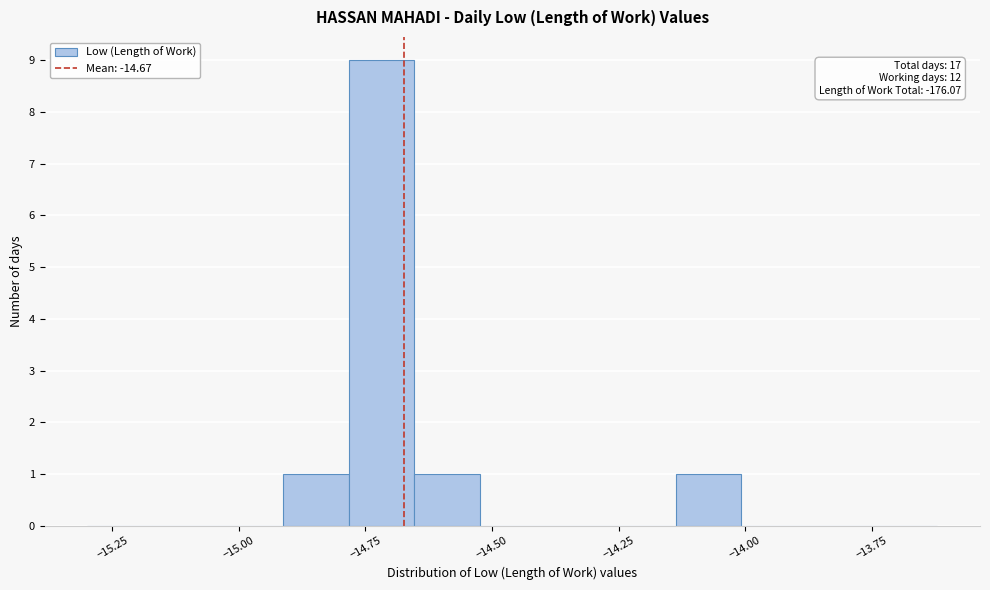

Read against the x-axis, roughly where is the centre of the tallest bar?

-14.70